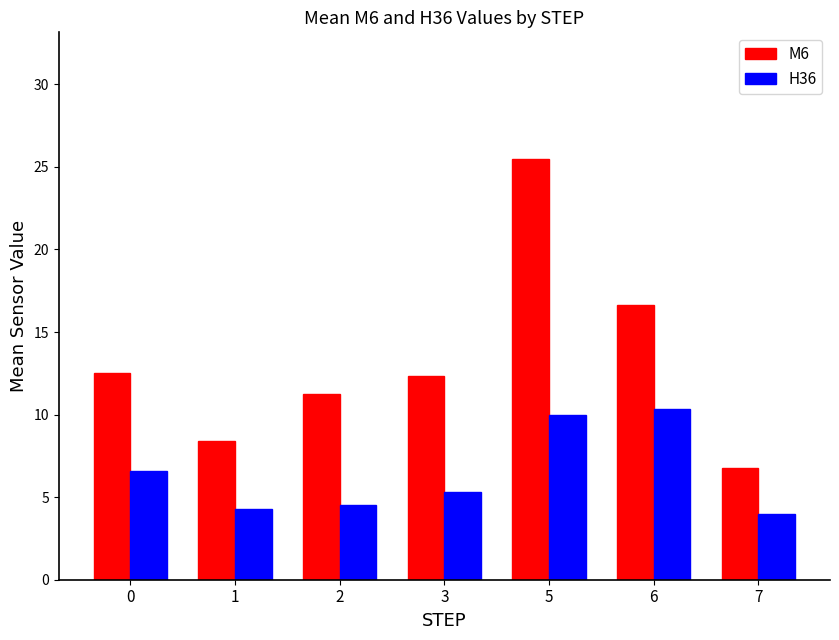

At how many categories does at least one series exceed 23?

1